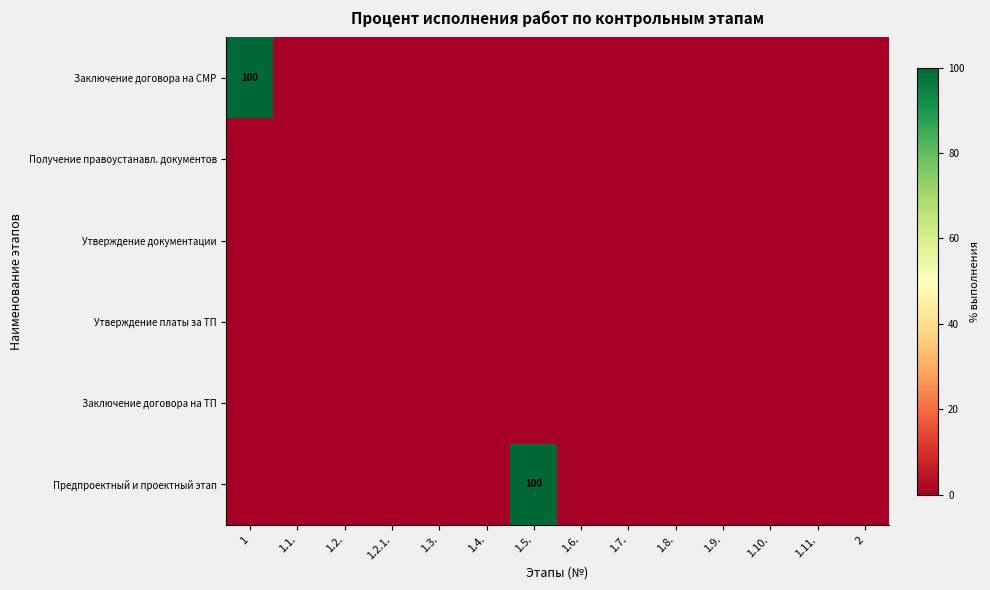

List the labels in order of Заключение договора на ТП value, smallest first.

1, 1.1., 1.2., 1.2.1., 1.3., 1.4., 1.5., 1.6., 1.7., 1.8., 1.9., 1.10., 1.11., 2